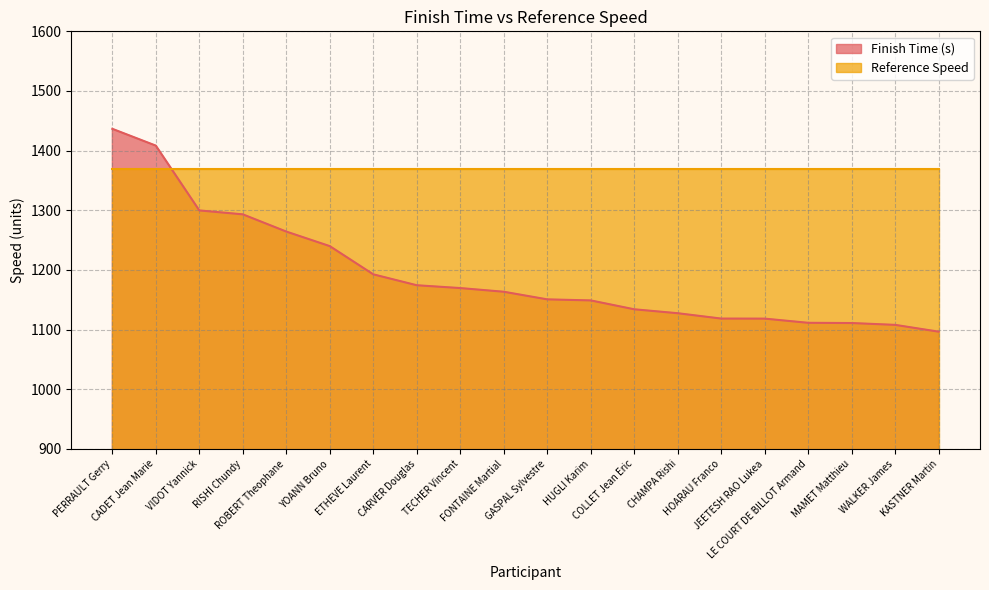

True or false: the data shows 1240.0 at YOANN Bruno.

True